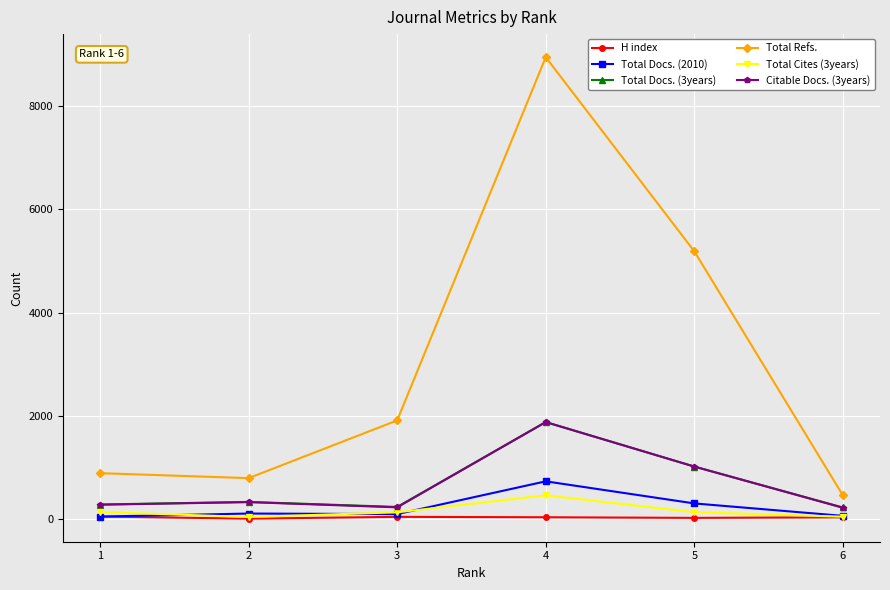

Which series has the widest spread of values?

Total Refs.